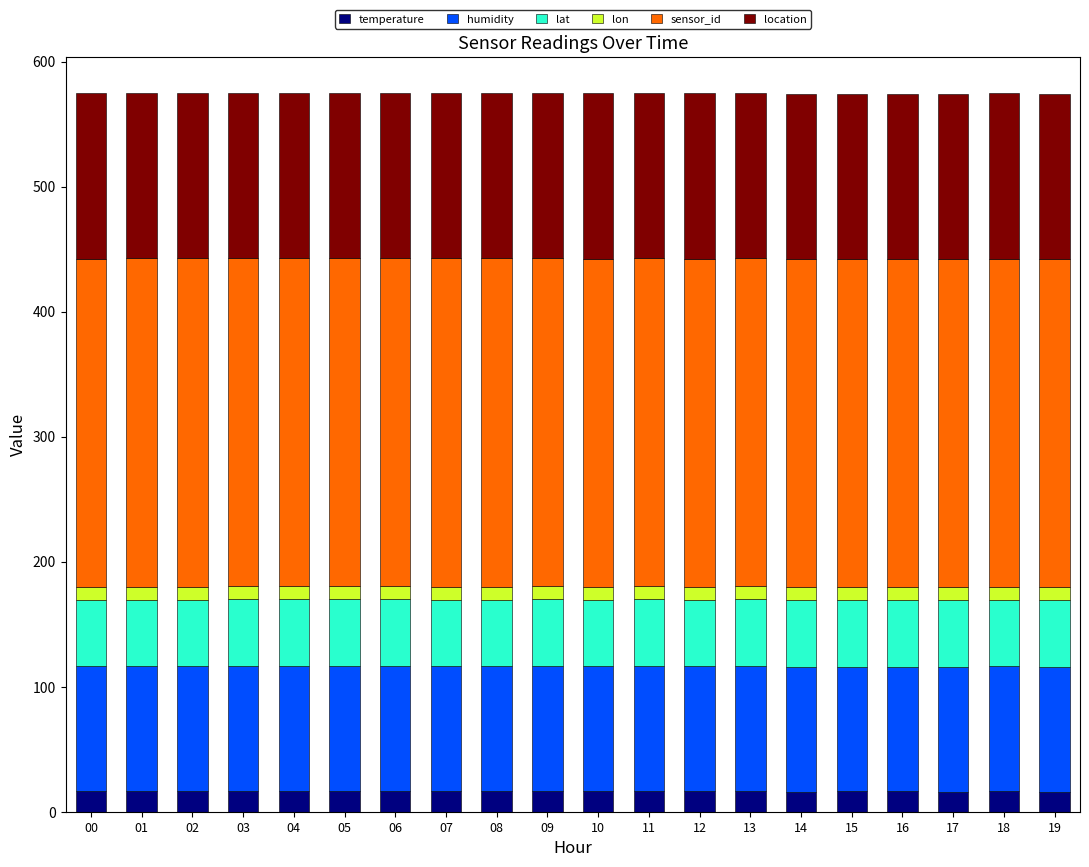

How many bars are there in total?

20